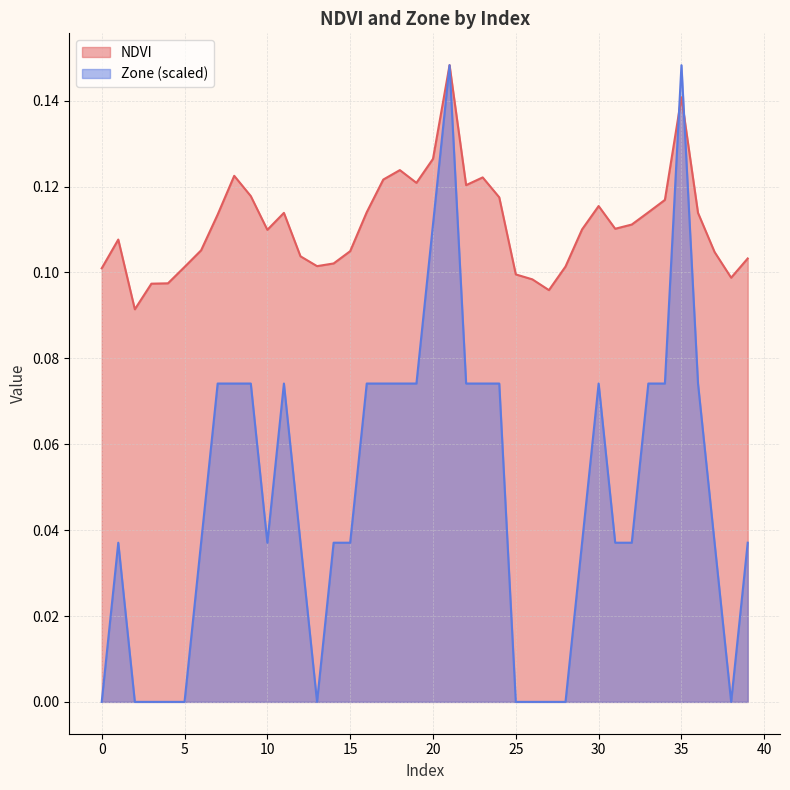

Reading left to right, what are all the values shown in this chart?

NDVI: 0.1	0.1	0.1	0.1	0.1	0.1	0.1	0.1	0.1	0.1	0.1	0.1	0.1	0.1	0.1	0.1	0.1	0.1	0.1	0.1	0.1	0.1	0.1	0.1	0.1	0.1	0.1	0.1	0.1	0.1	0.1	0.1	0.1	0.1	0.1	0.1	0.1	0.1	0.1	0.1
Zone: 0.0	0.0	0.0	0.0	0.0	0.0	0.0	0.1	0.1	0.1	0.0	0.1	0.0	0.0	0.0	0.0	0.1	0.1	0.1	0.1	0.1	0.1	0.1	0.1	0.1	0.0	0.0	0.0	0.0	0.0	0.1	0.0	0.0	0.1	0.1	0.1	0.1	0.0	0.0	0.0